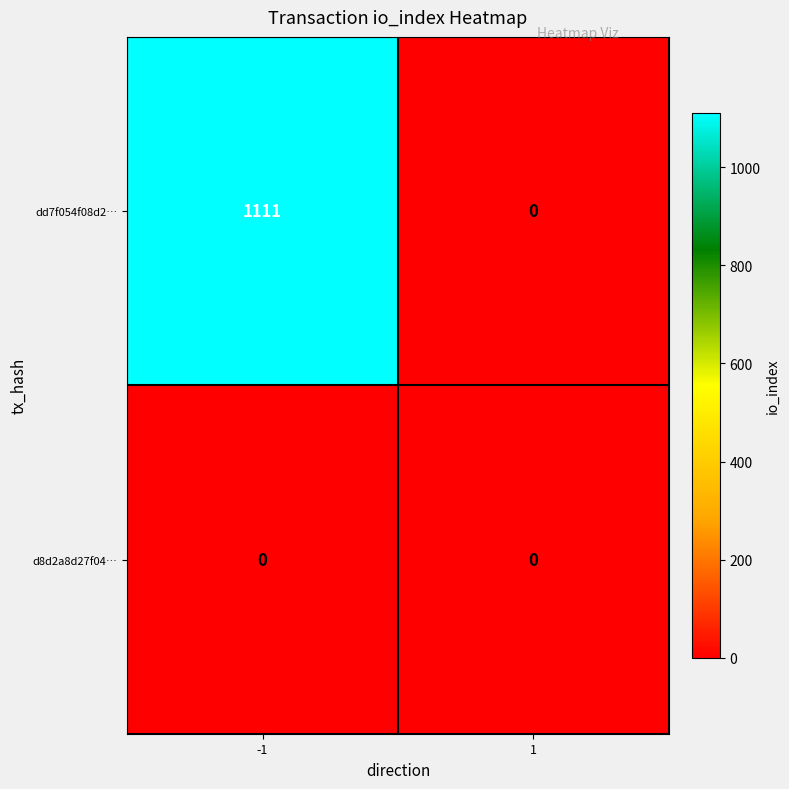

Reading left to right, what are all the values shown in this chart?

dd7f054f08d2…: 1111	0
d8d2a8d27f04…: 0	0